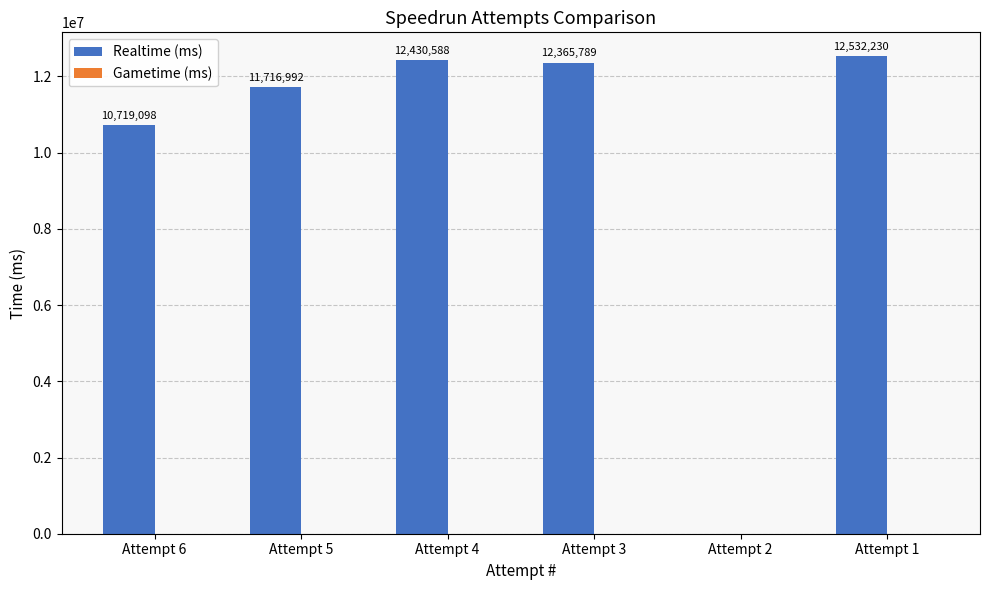

What is the sum of all values?

59764697